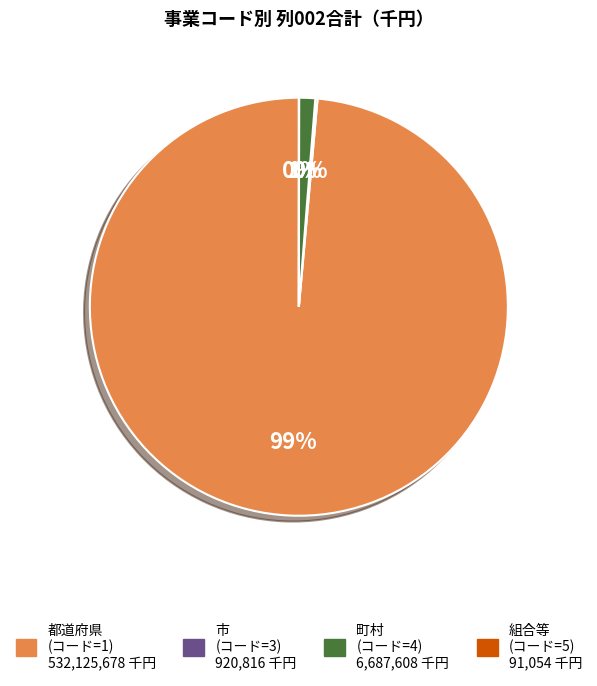

Is there any slice that represents more than half of the pie?

Yes